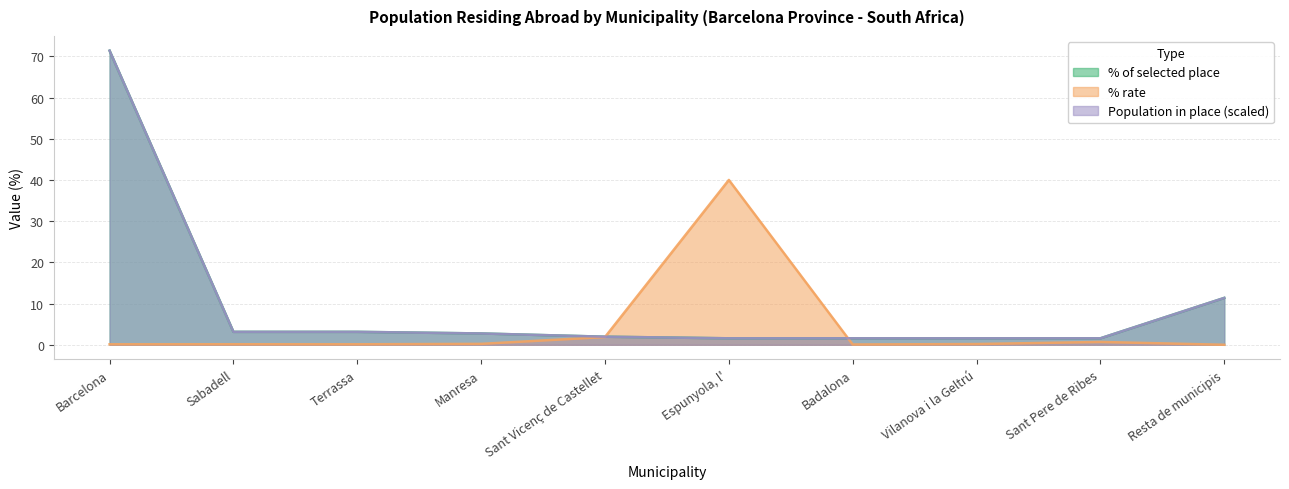

What is the value of the % rate point at the 1st from the left?

0.1